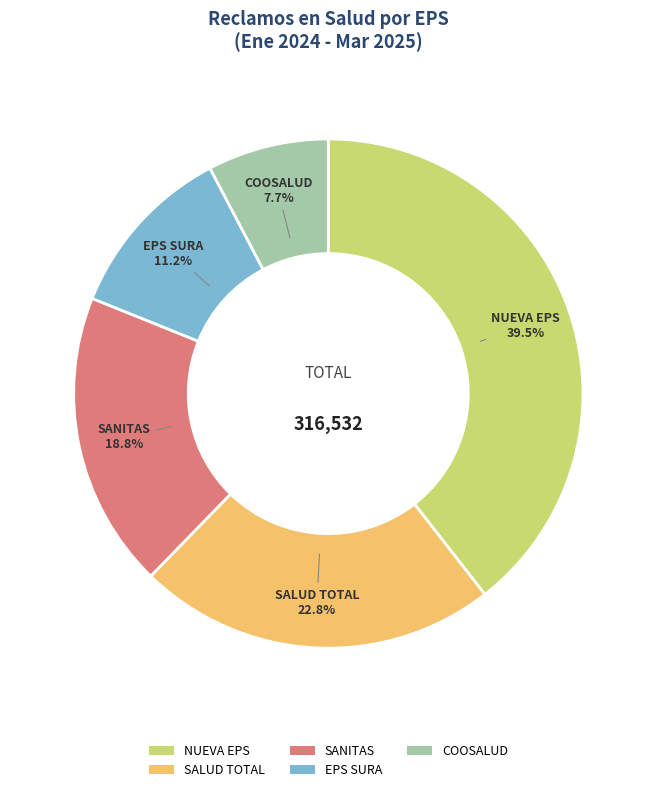

Between EPS SURA and NUEVA EPS, which is larger?

NUEVA EPS